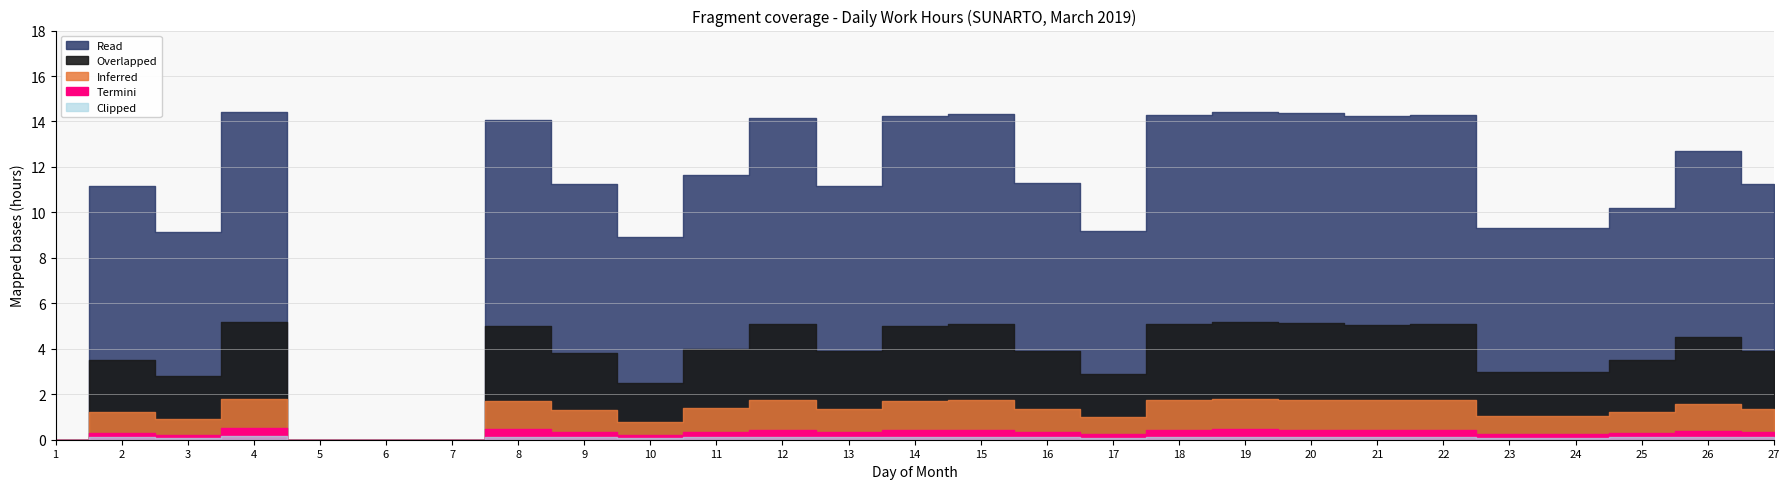

Reading left to right, transcribe all the data shown in this chart.

Read: 0.0	11.2	9.1	14.4	0.0	0.0	0.0	14.1	11.3	8.9	11.6	14.2	11.2	14.2	14.3	11.3	9.2	14.3	14.4	14.4	14.2	14.3	9.3	9.3	10.2	12.7	11.3
Overlapped: 0.0	3.5	2.8	5.2	0.0	0.0	0.0	5.0	3.8	2.5	4.0	5.1	3.9	5.0	5.1	3.9	2.9	5.1	5.2	5.2	5.0	5.1	3.0	3.0	3.5	4.5	3.9
Inferred: 0.0	1.2	0.9	1.8	0.0	0.0	0.0	1.7	1.3	0.8	1.4	1.8	1.4	1.7	1.8	1.4	1.0	1.7	1.8	1.8	1.7	1.7	1.1	1.1	1.2	1.6	1.4
Termini: 0.0	0.3	0.2	0.5	0.0	0.0	0.0	0.5	0.3	0.2	0.3	0.4	0.3	0.4	0.4	0.3	0.2	0.4	0.5	0.4	0.4	0.4	0.3	0.3	0.3	0.4	0.3
Clipped: 0.0	0.1	0.1	0.1	0.0	0.0	0.0	0.1	0.1	0.1	0.1	0.1	0.1	0.1	0.1	0.1	0.1	0.1	0.1	0.1	0.1	0.1	0.1	0.1	0.1	0.1	0.1